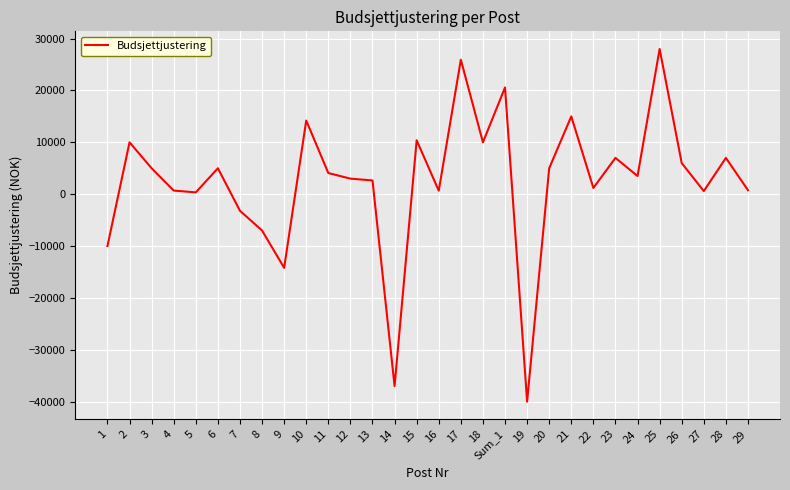

The chart shows a value of 6982 at 2. True or false?

False